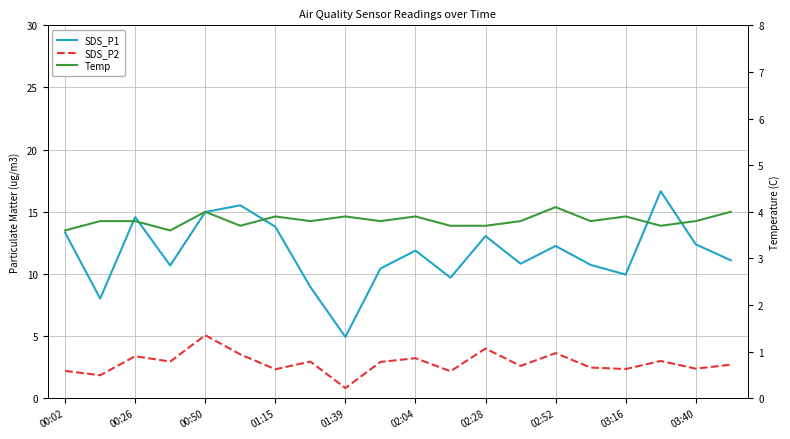

True or false: SDS_P1 and SDS_P2 cross at least once.

False